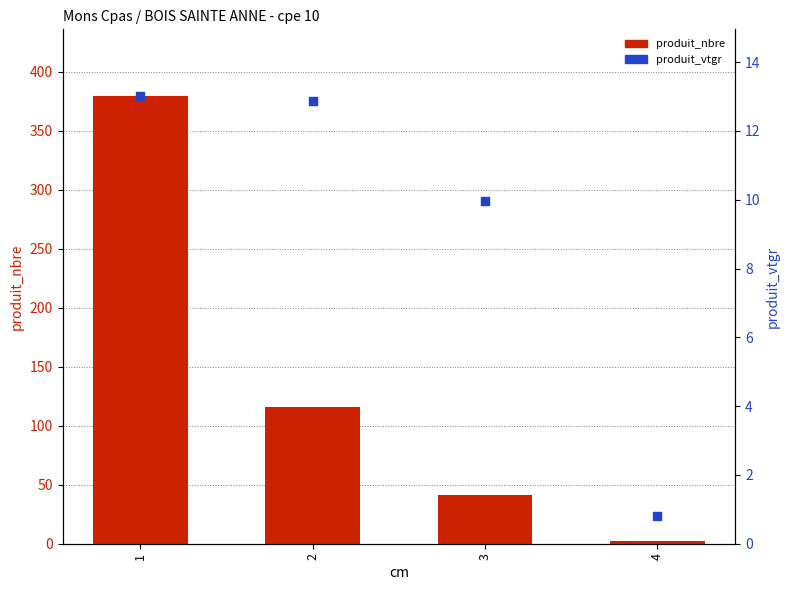

Which series has the largest total across all categories?

produit_nbre